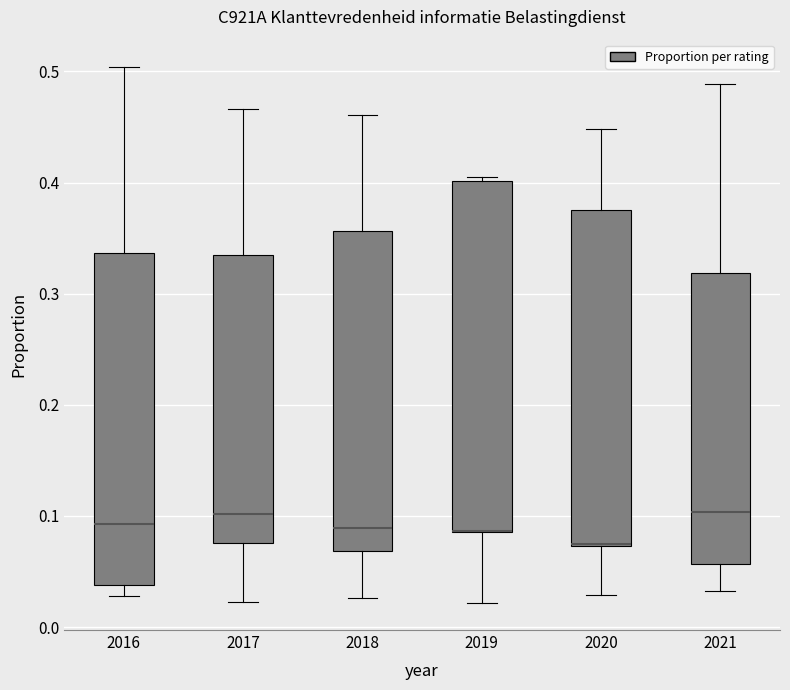

Reading left to right, read every box against the y-axis: the position of its median line, the range the box covers, and the ends of its whiskers. The values are not printed on the chart, so give them approximately, as read against the axis.

2016: median 0.09, box 0.04 to 0.34, whiskers 0.03 to 0.50
2017: median 0.10, box 0.08 to 0.33, whiskers 0.02 to 0.47
2018: median 0.09, box 0.07 to 0.36, whiskers 0.03 to 0.46
2019: median 0.09 (drawn on the box's lower edge), box 0.09 to 0.40, whiskers 0.02 to 0.41
2020: median 0.08 (drawn on the box's lower edge), box 0.07 to 0.38, whiskers 0.03 to 0.45
2021: median 0.10, box 0.06 to 0.32, whiskers 0.03 to 0.49